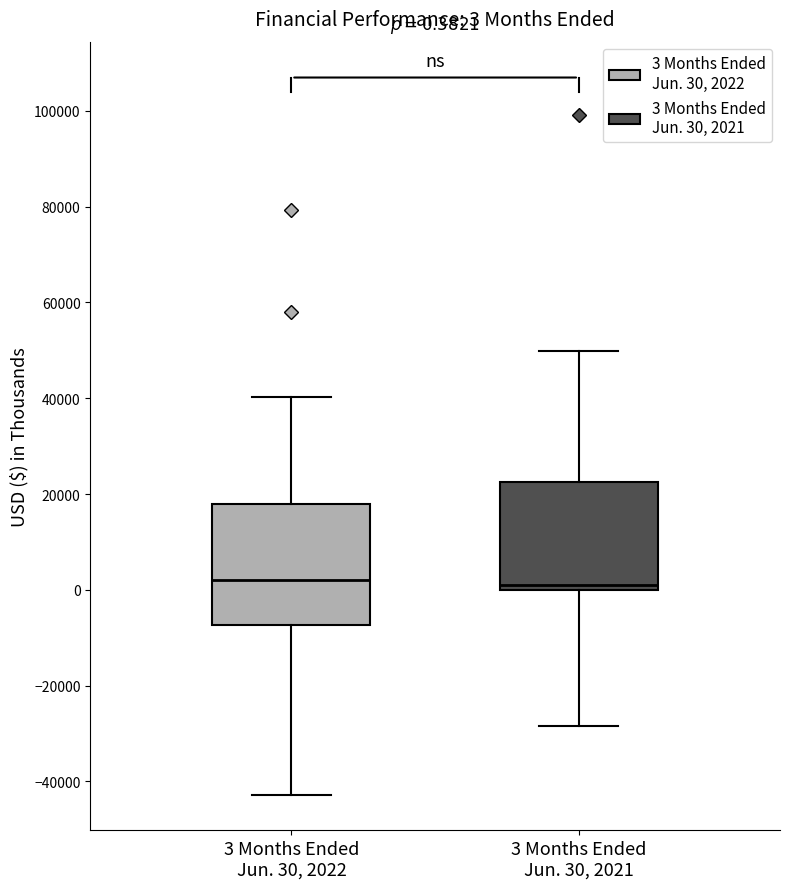

Comparing the boxes themselves (not the whiskers), which one is the tallest?

3 Months Ended Jun. 30, 2022